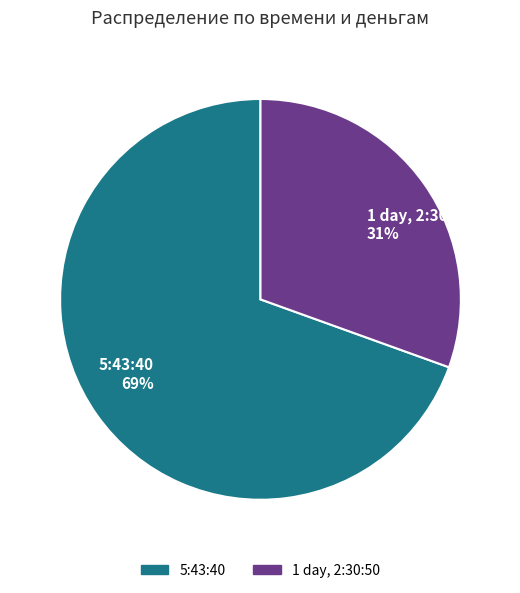

Is the sum of 1 day, 2:30:50 31% and 5:43:40 69% greater than half?

Yes